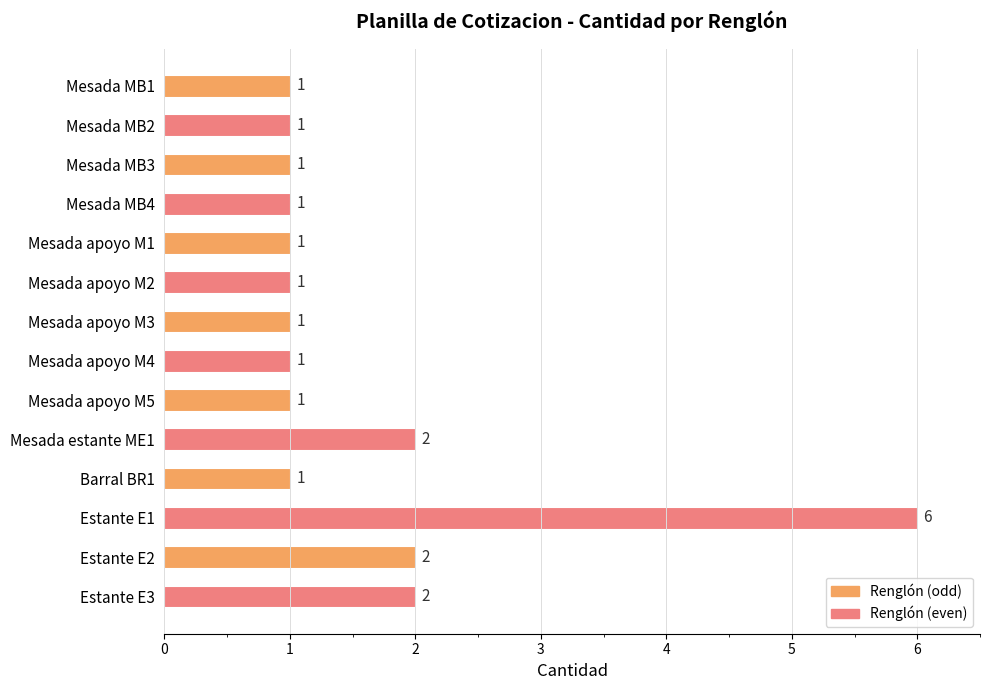

Between Mesada apoyo M4 and Mesada estante ME1, which is larger?

Mesada estante ME1